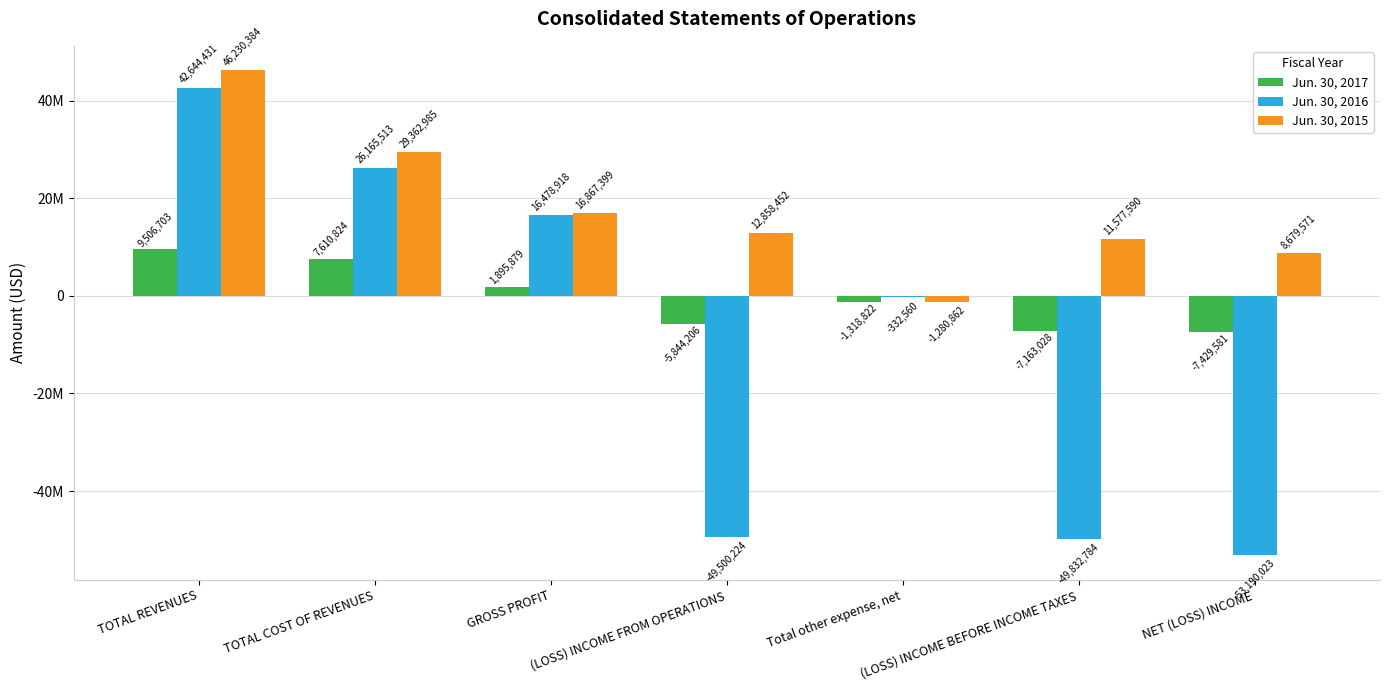

What is the label of the 5th bar from the right?

GROSS PROFIT